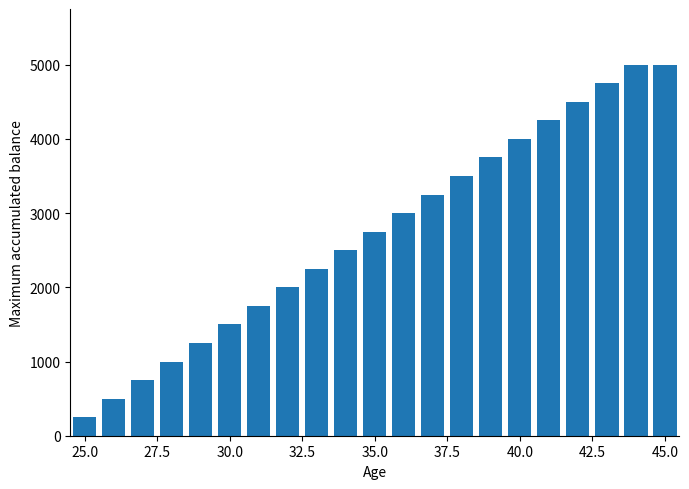

Does the chart contain stacked bars?

No